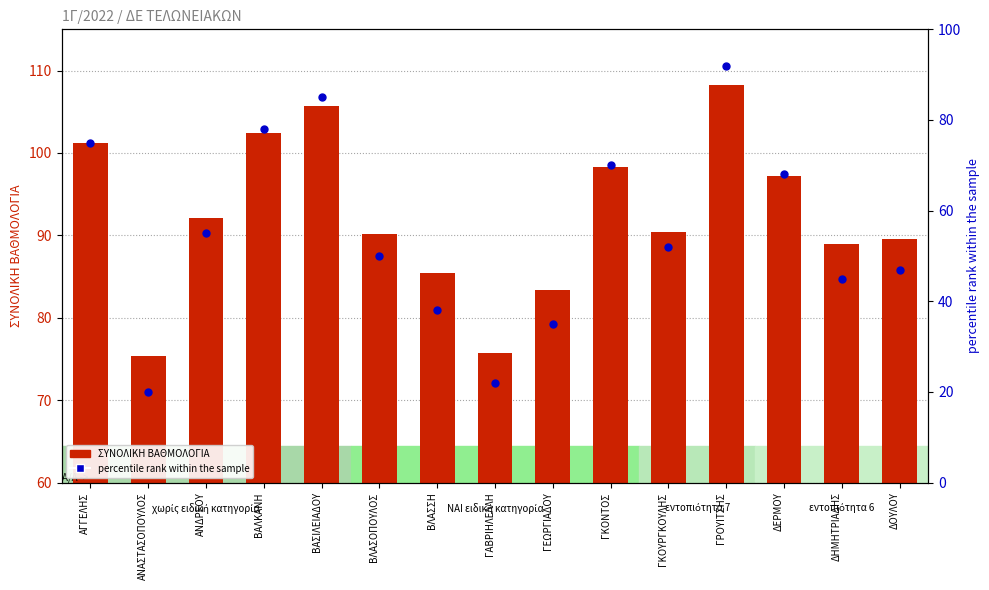

Which series reaches the maximum Y coordinate?

ΣΥΝΟΛΙΚΗ ΒΑΘΜΟΛΟΓΙΑ